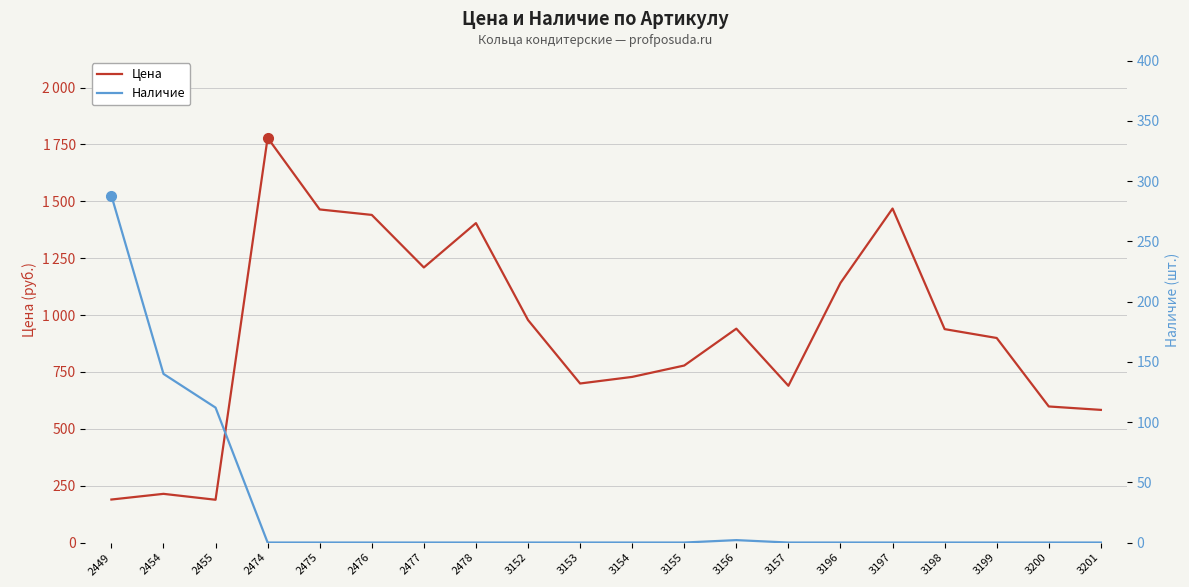

What is the difference between the Наличие values at 3155 and 2449?

288